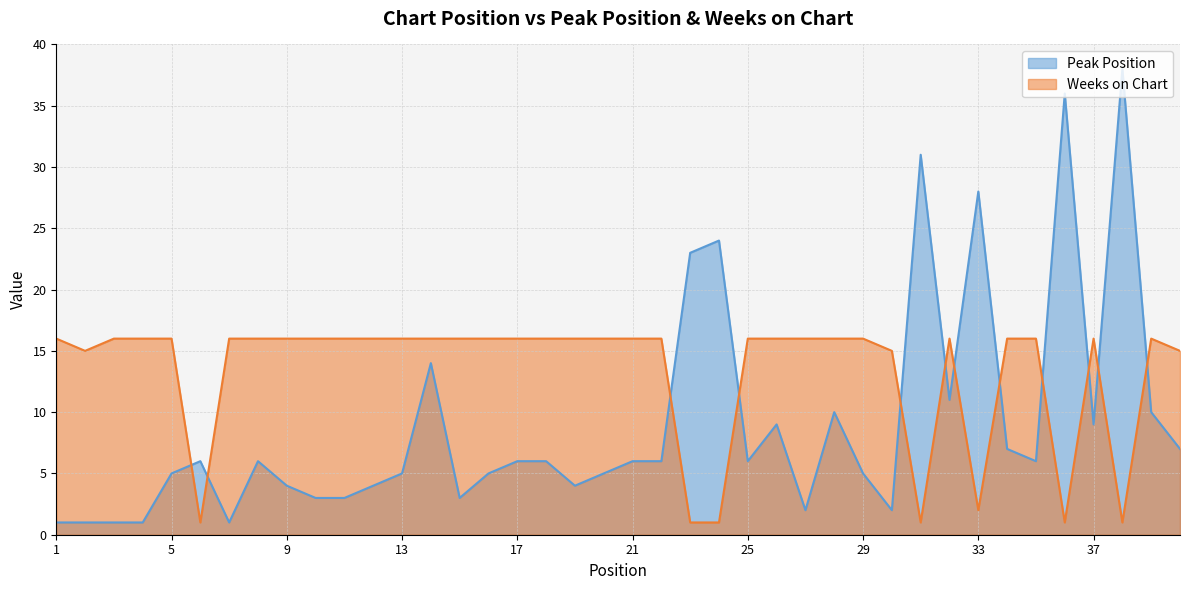

How many data points in Peak Position are less than 6?

18